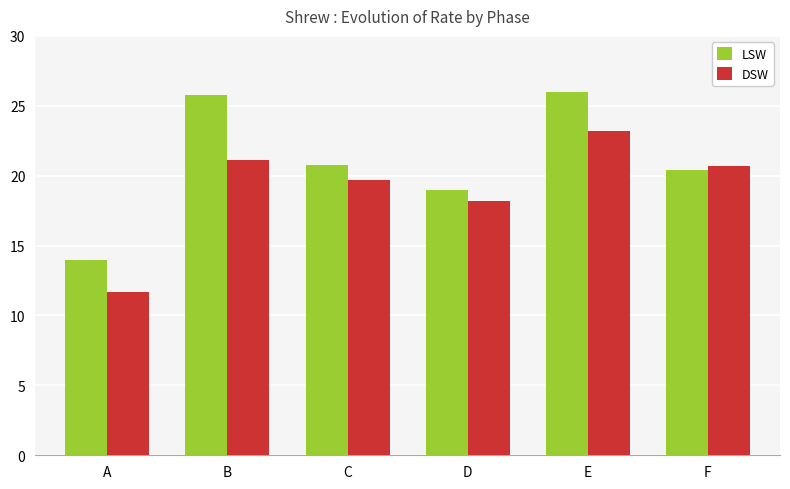

What is the value of the LSW bar at the 3rd from the left?

20.8